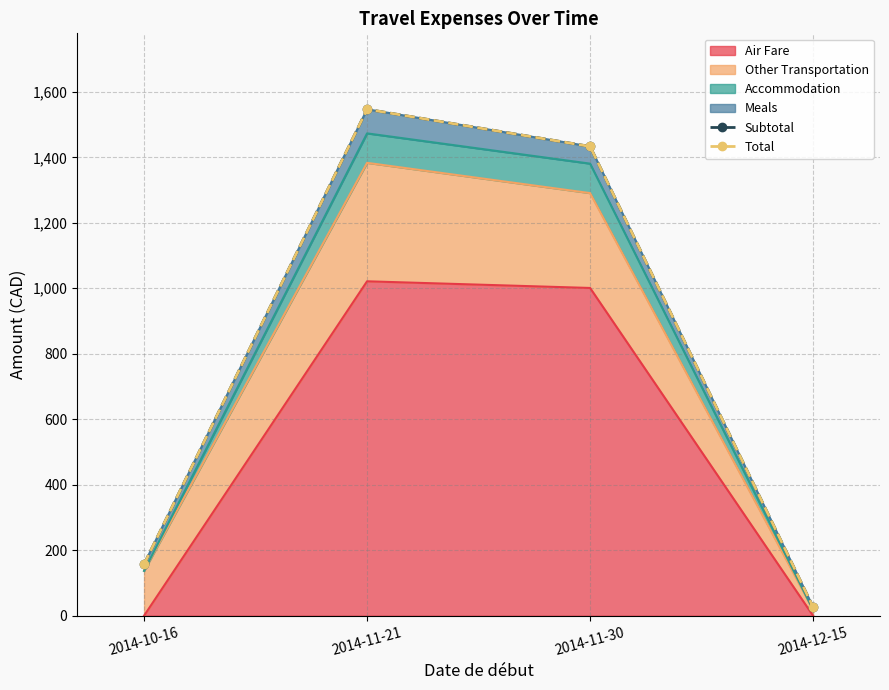

Is the value of Total at 2014-11-30 greater than the value of Subtotal at 2014-11-21?

No